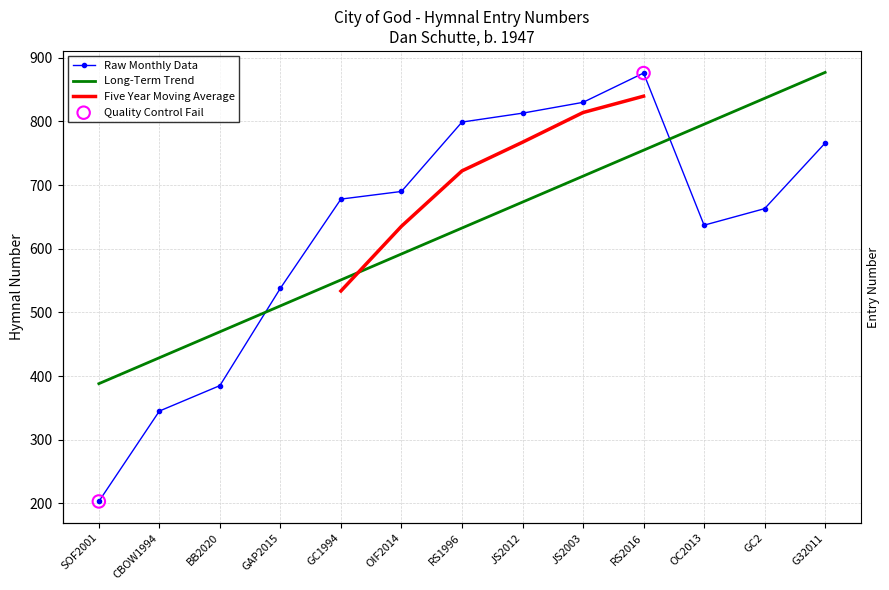

What is the change in value from GAP2015 to GC1994?

+140